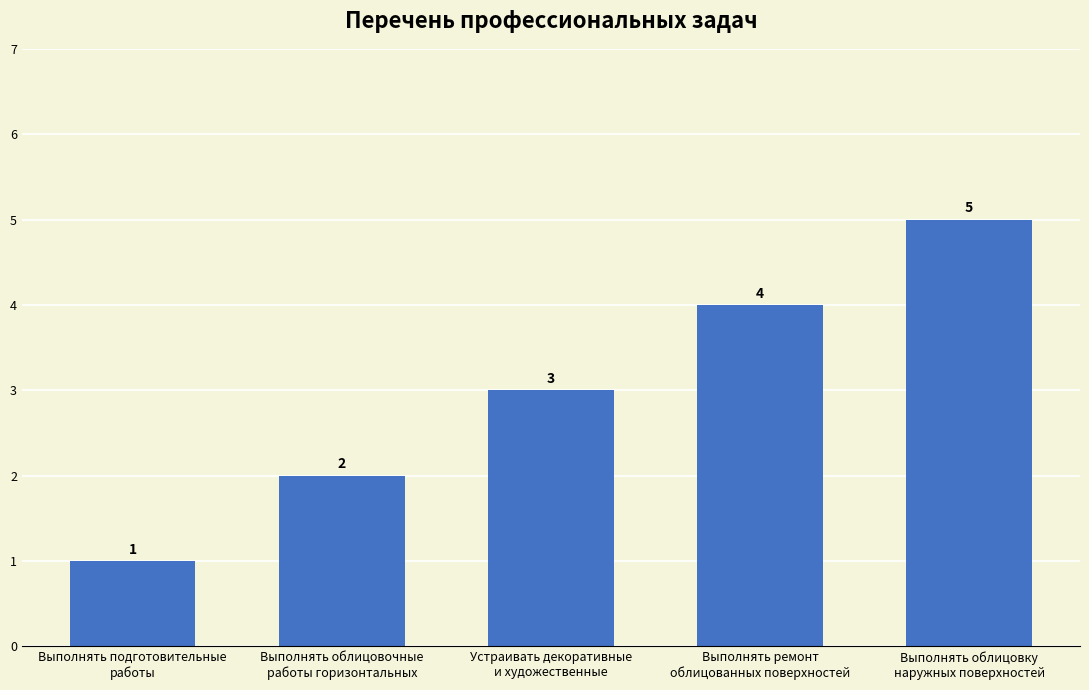

Rank the categories by value from lowest to highest.

Выполнять подготовительные
работы, Выполнять облицовочные
работы горизонтальных, Устраивать декоративные
и художественные, Выполнять ремонт
облицованных поверхностей, Выполнять облицовку
наружных поверхностей